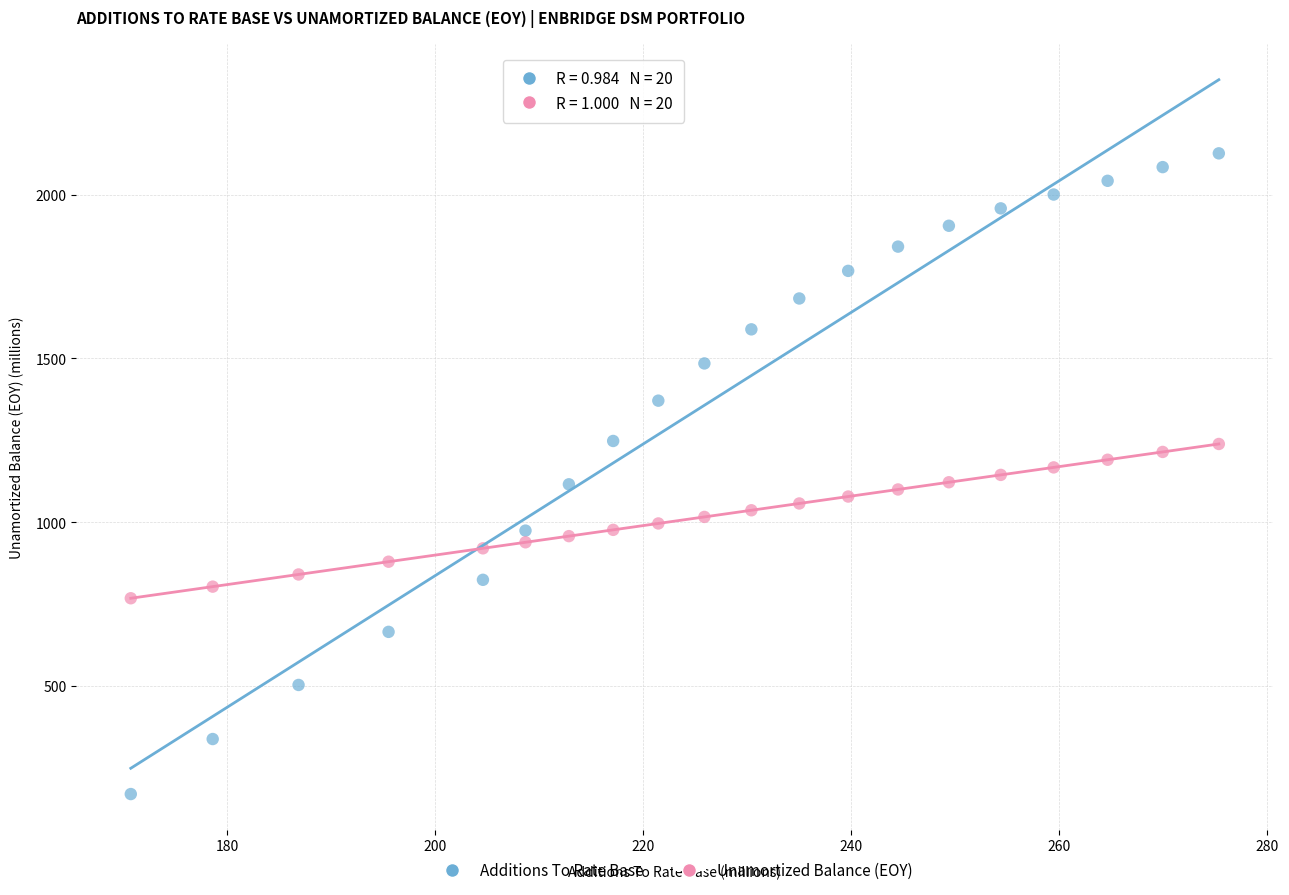

Across all data points, what is the range of Y values (max minus min)?

1955.1